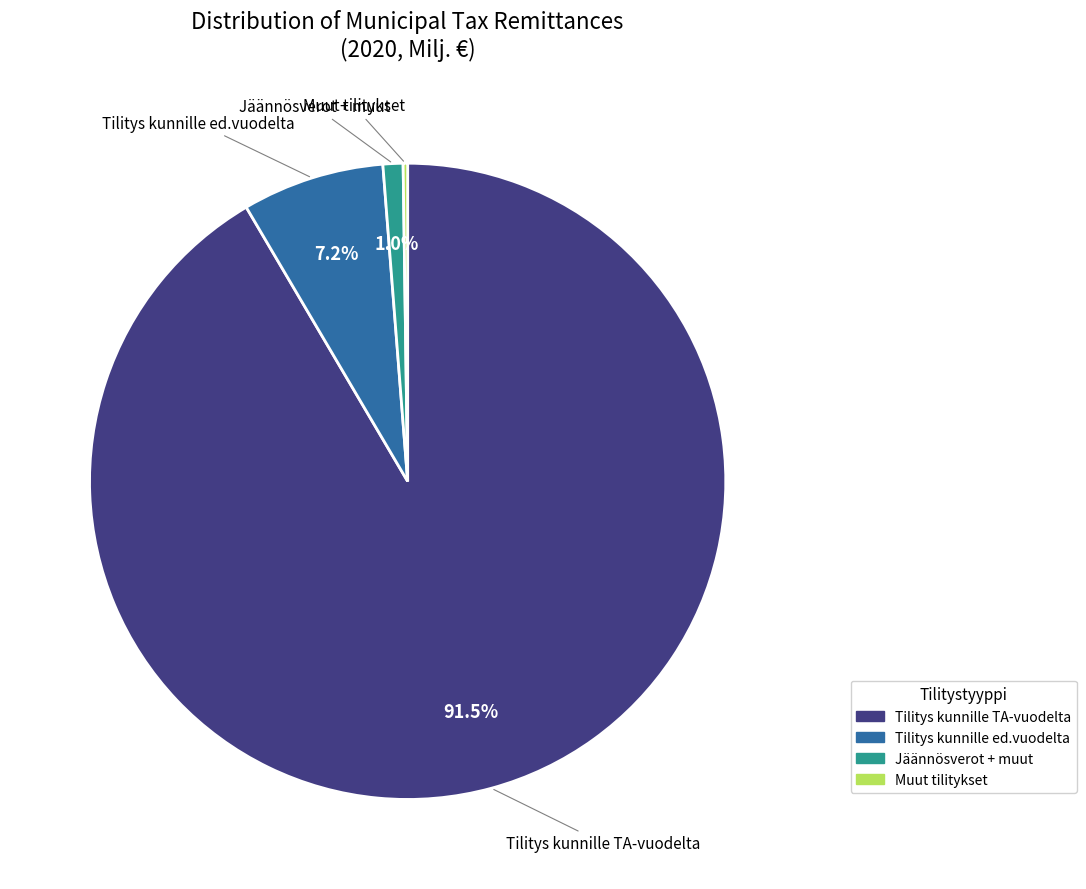

Does any single category account for the majority?

Yes